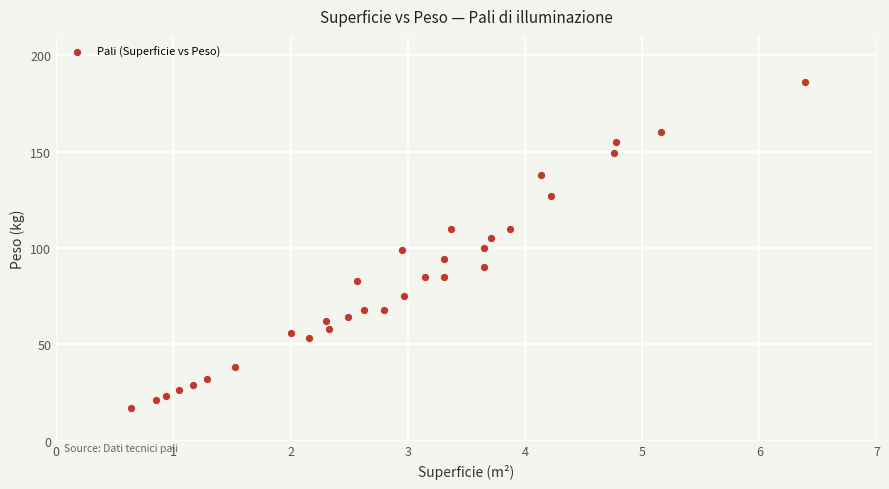

What is the range of Y values (max minus min)?

169